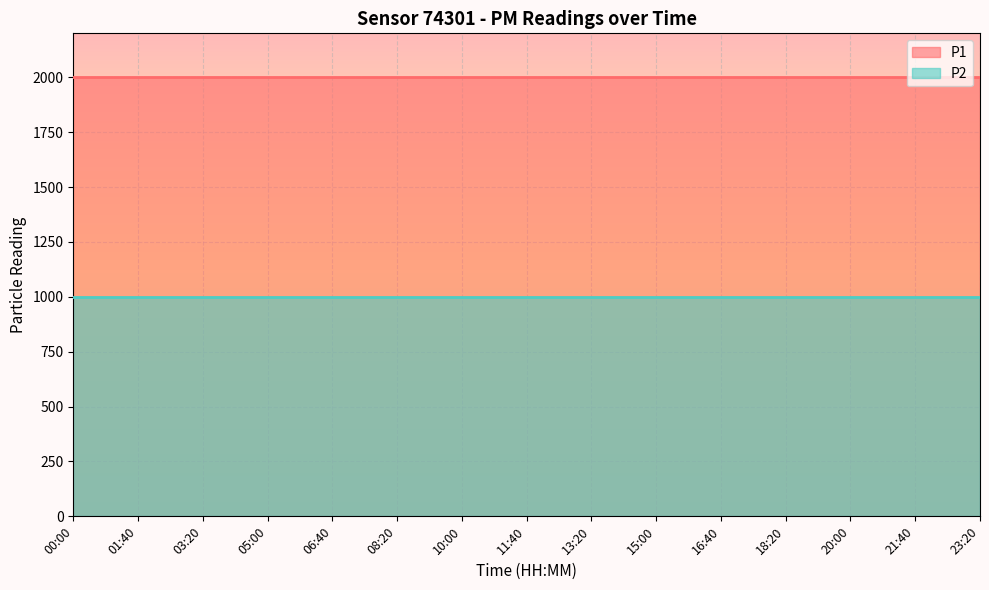

Which series has the widest spread of values?

P1